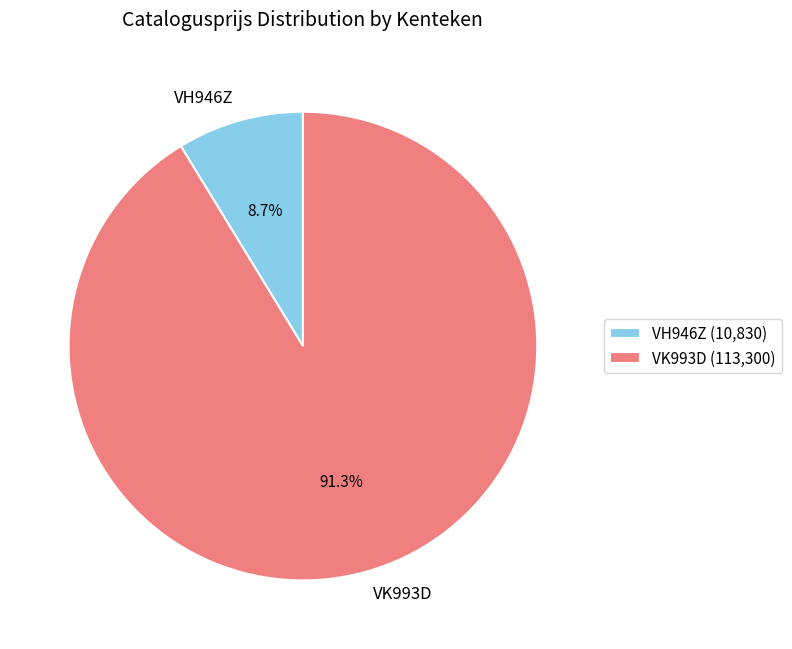

Which has a higher value, VH946Z or VK993D?

VK993D